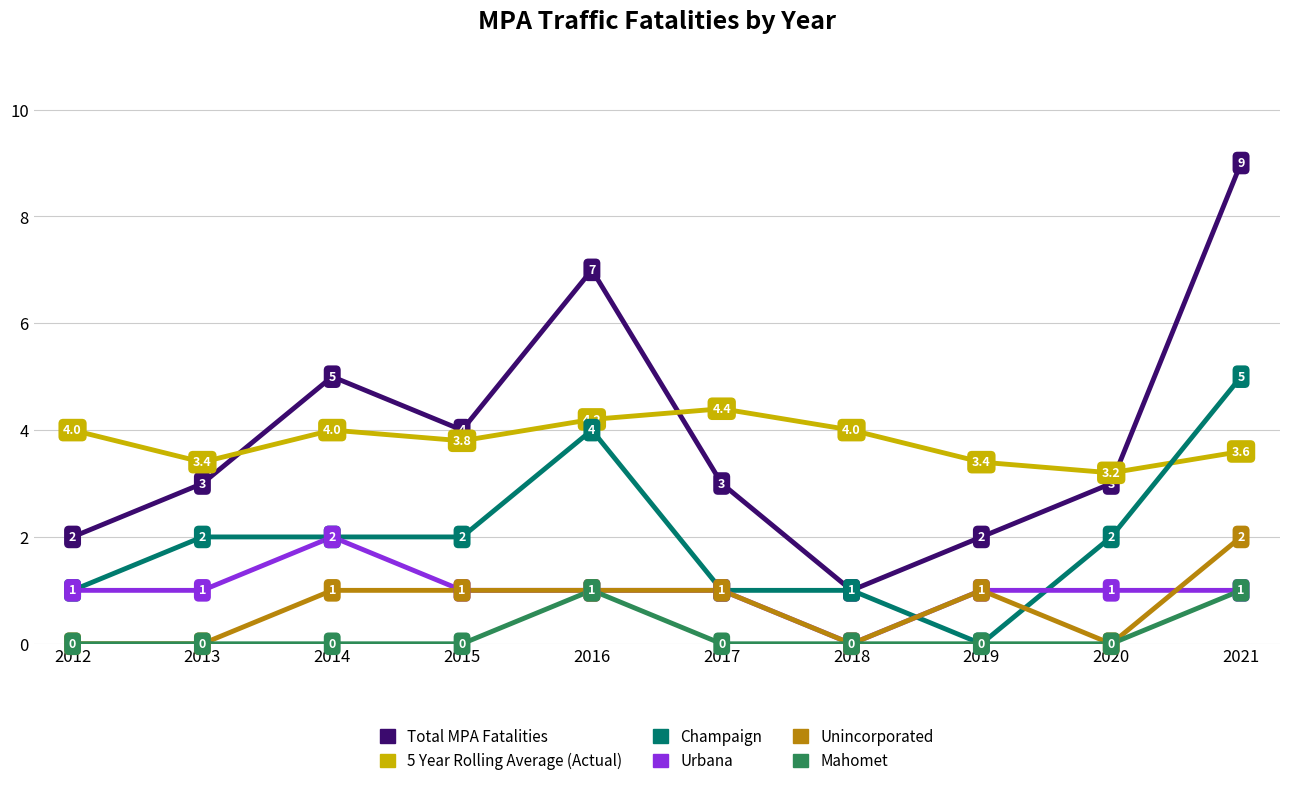

What are all the series names shown in the legend?

Total MPA Fatalities, 5 Year Rolling Average (Actual), Champaign, Urbana, Unincorporated, Mahomet